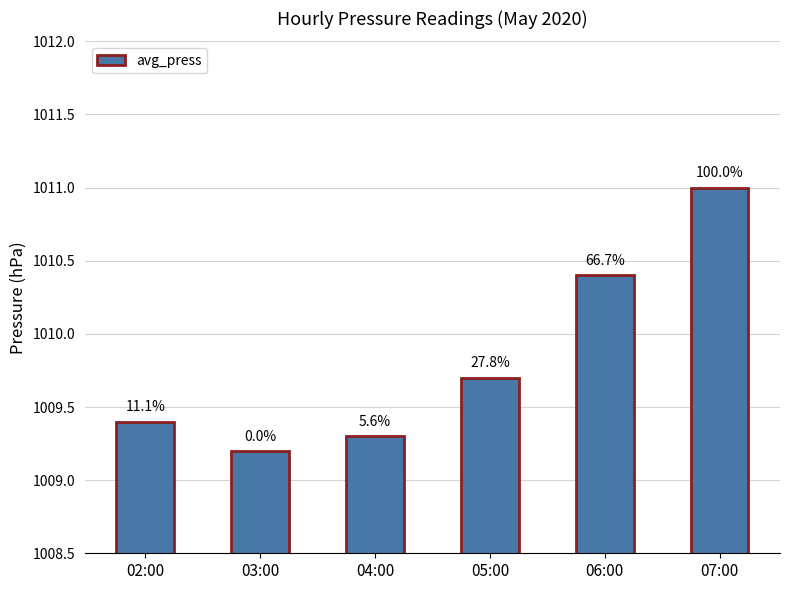

Does the chart contain any negative values?

No